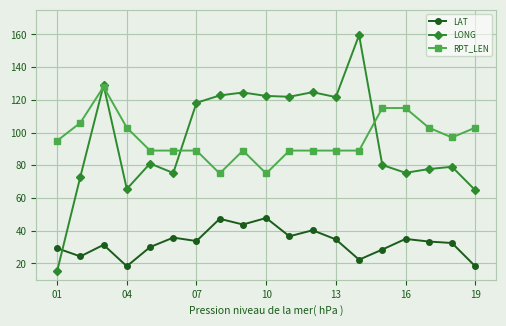

What is the value of the RPT_LEN point at the 2nd from the left?

106.0